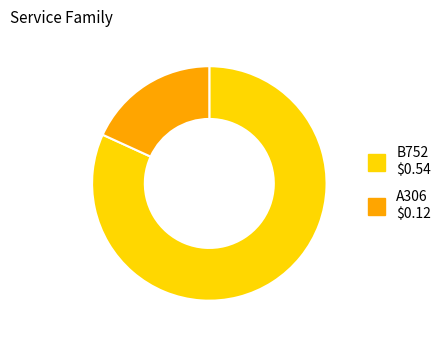

Rank the categories by value from highest to lowest.

B752, A306